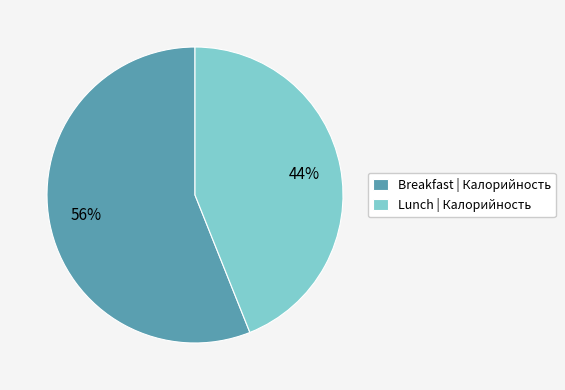

Approximately how many times larger is the value at Breakfast | Калорийность compared to Lunch | Калорийность?

1.3